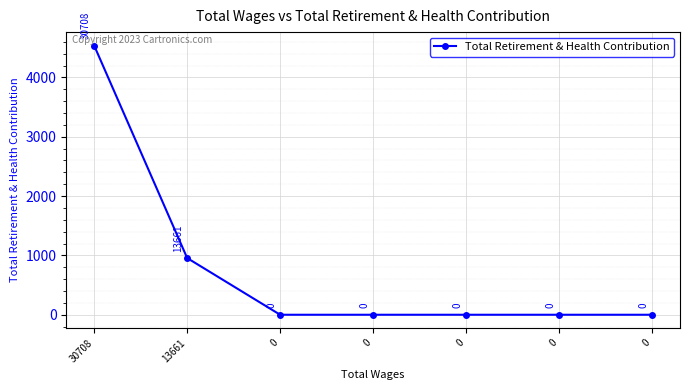

What is the difference between the second highest and second lowest values?

956